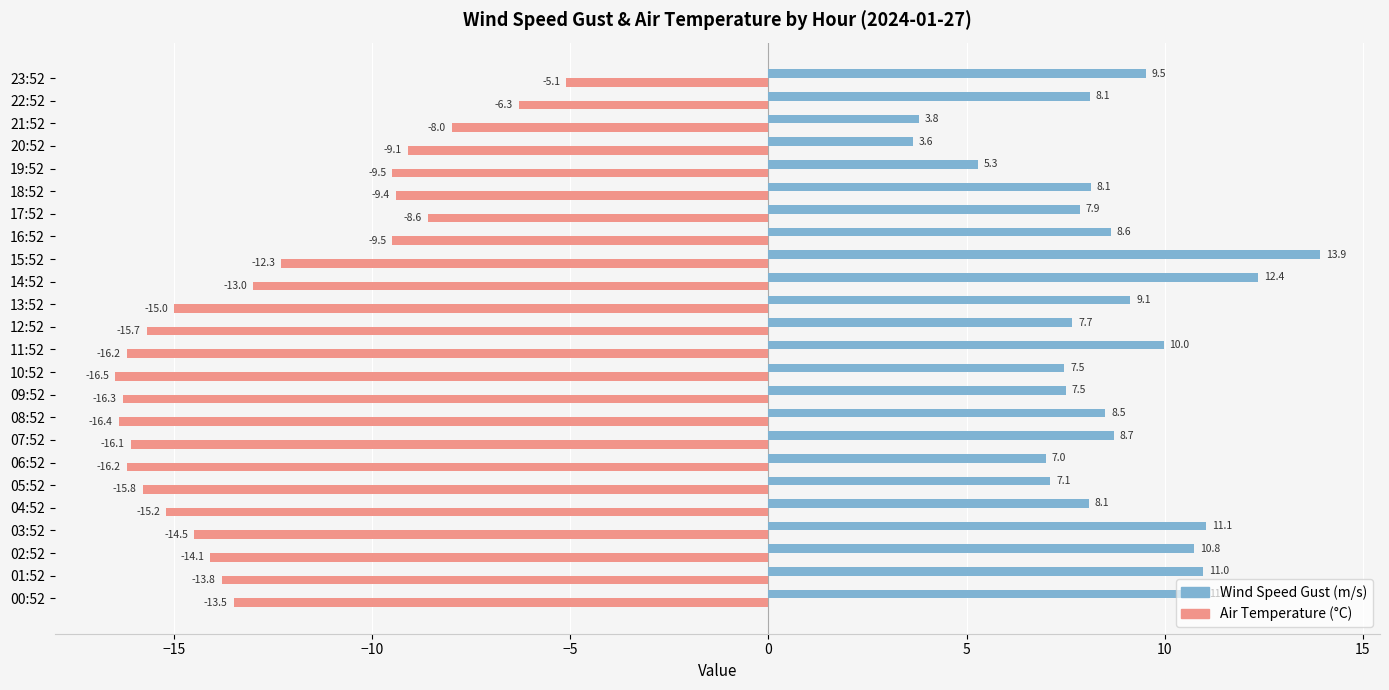

At which category is the sum across all series the highest?

23:52